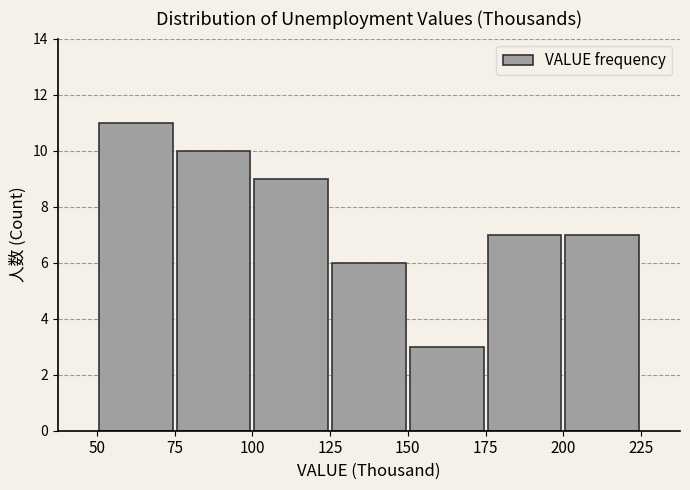

Reading left to right, transcribe this chart: for each bar, give the range it covers on the x-axis and its height. The values are not printed on the chart, so give them approximately, as read against the axis.

50 to 75: 11
75 to 100: 10
100 to 125: 9
125 to 150: 6
150 to 175: 3
175 to 200: 7
200 to 225: 7